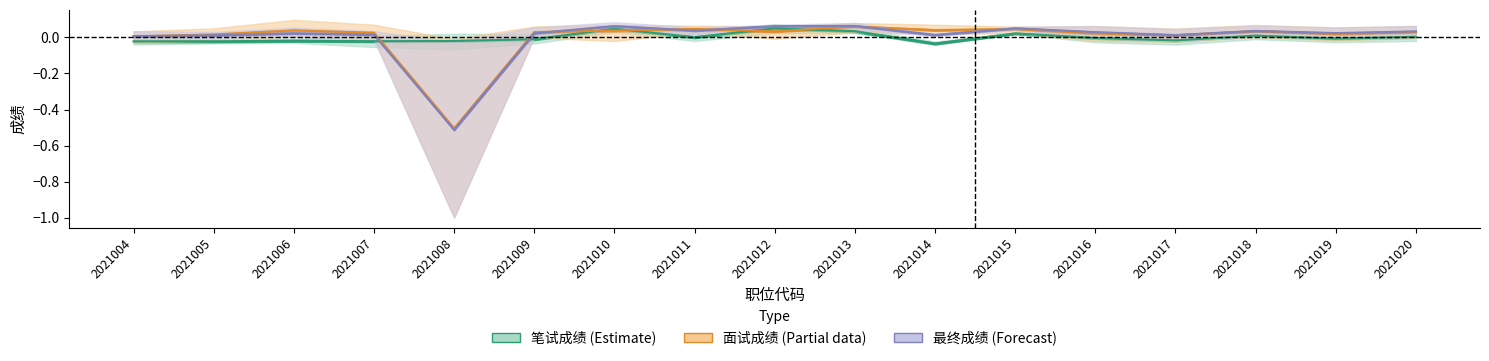

How many series are shown in this chart?

3